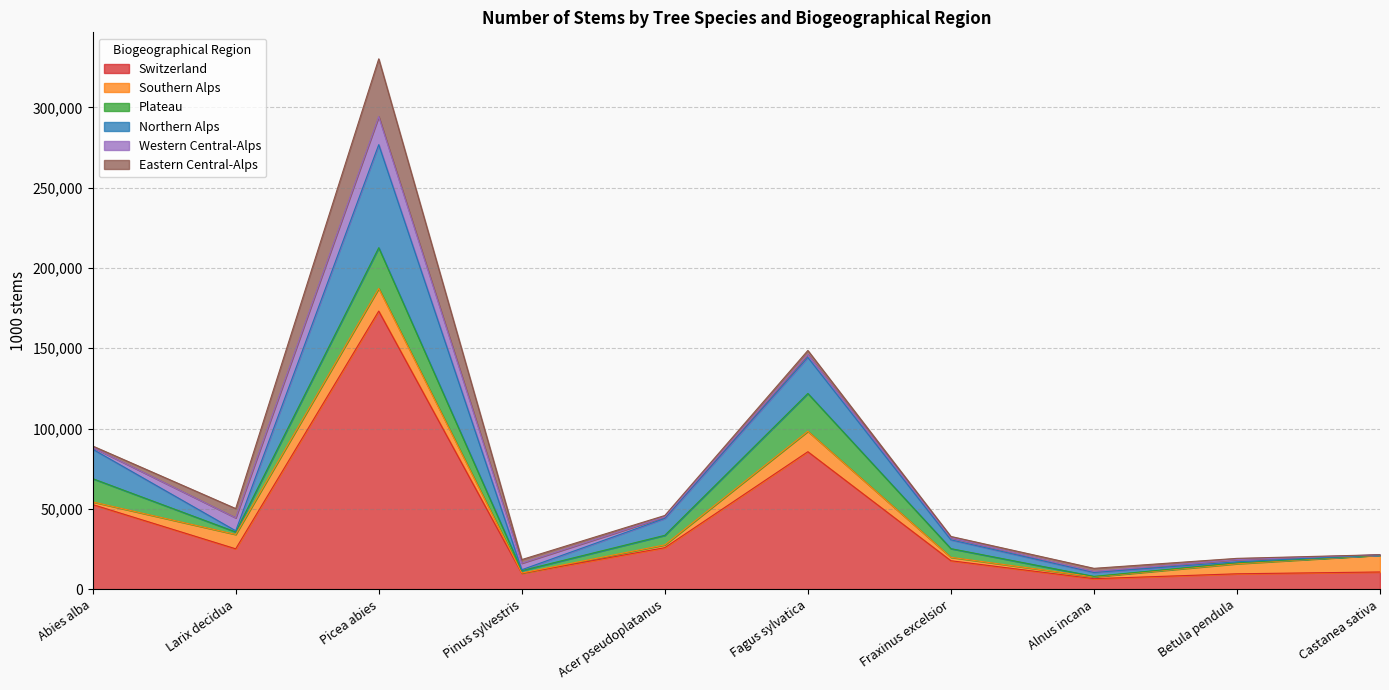

What value does the Western Central-Alps series have at Fraxinus excelsior, to the nearest 50?

1250